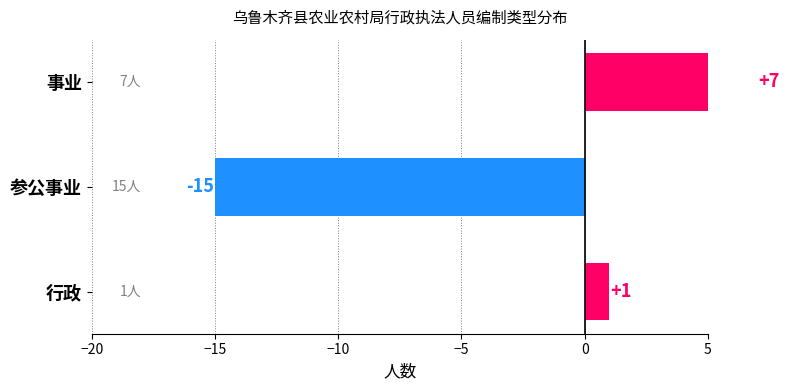

What is the greatest value displayed?

7